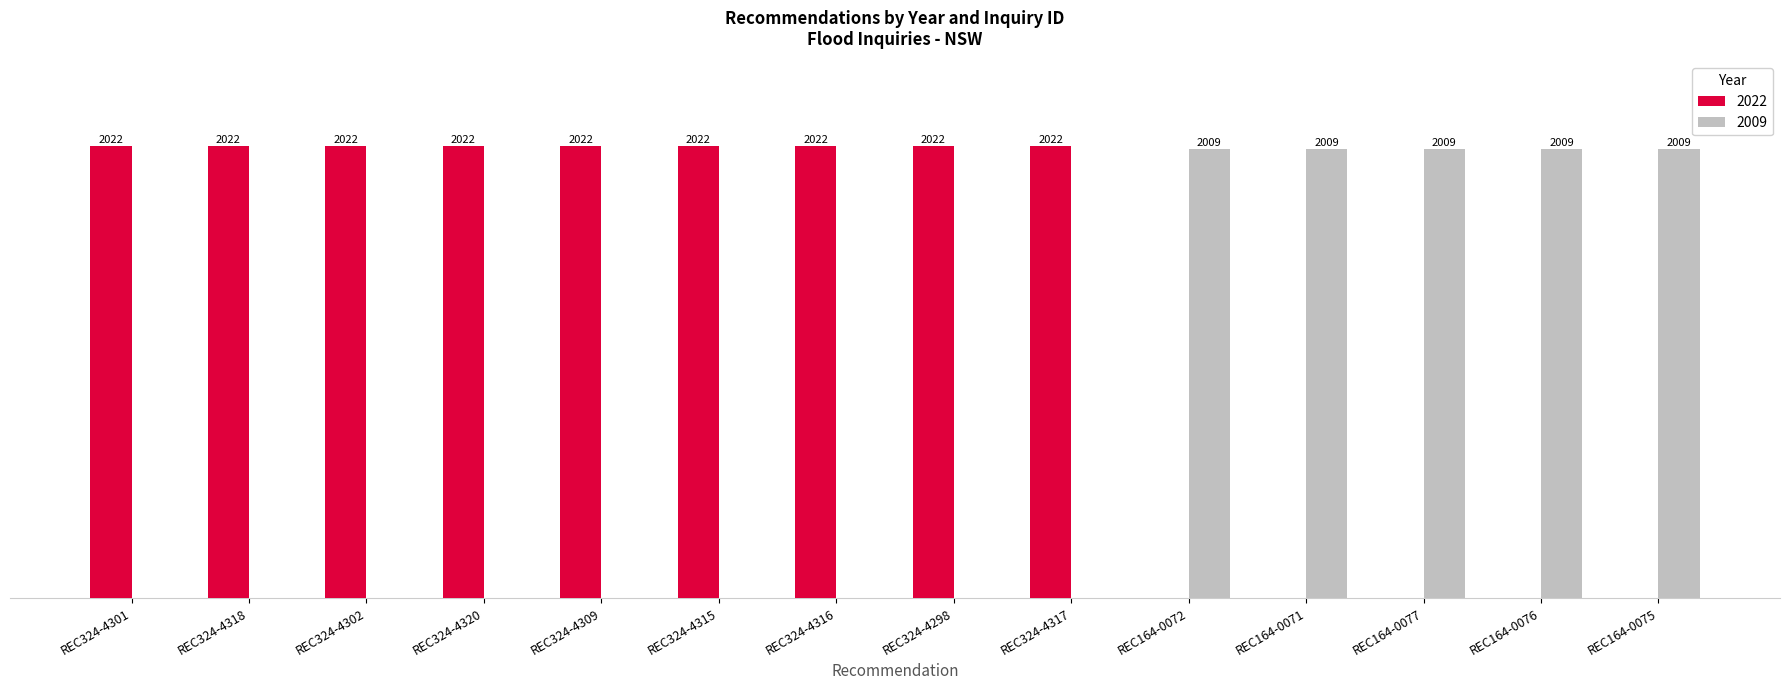

Is the value of 2009 at REC324-4298 greater than the value of 2022 at REC324-4309?

No